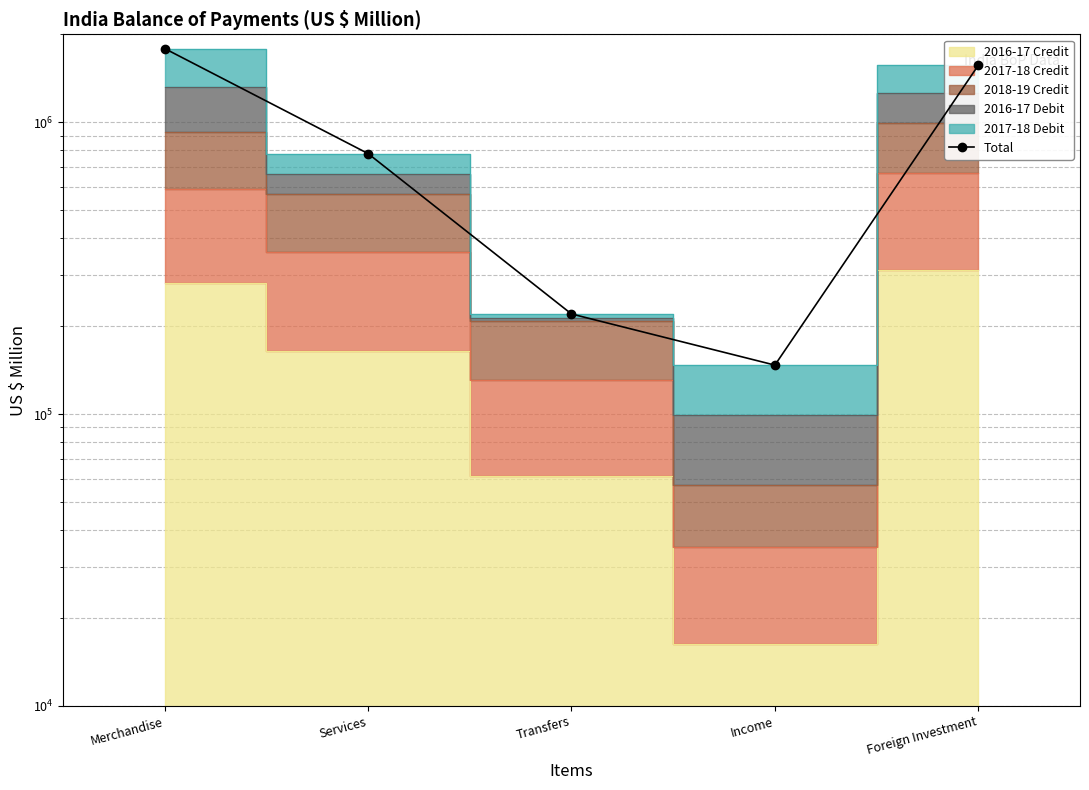

What is the ratio of the value at Income to the value at Foreign Investment?

0.1